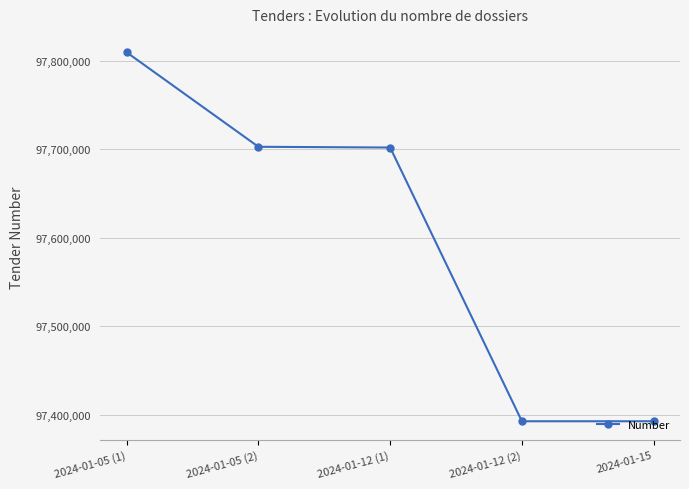

Does the chart display data point markers on the line(s)?

Yes